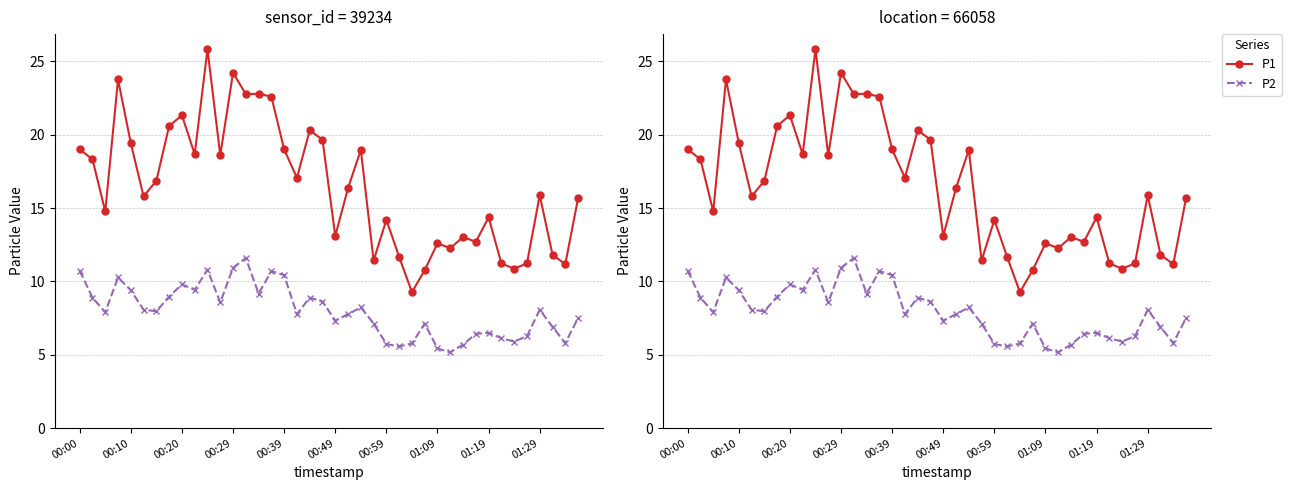

True or false: P2 and P1 cross at least once.

False